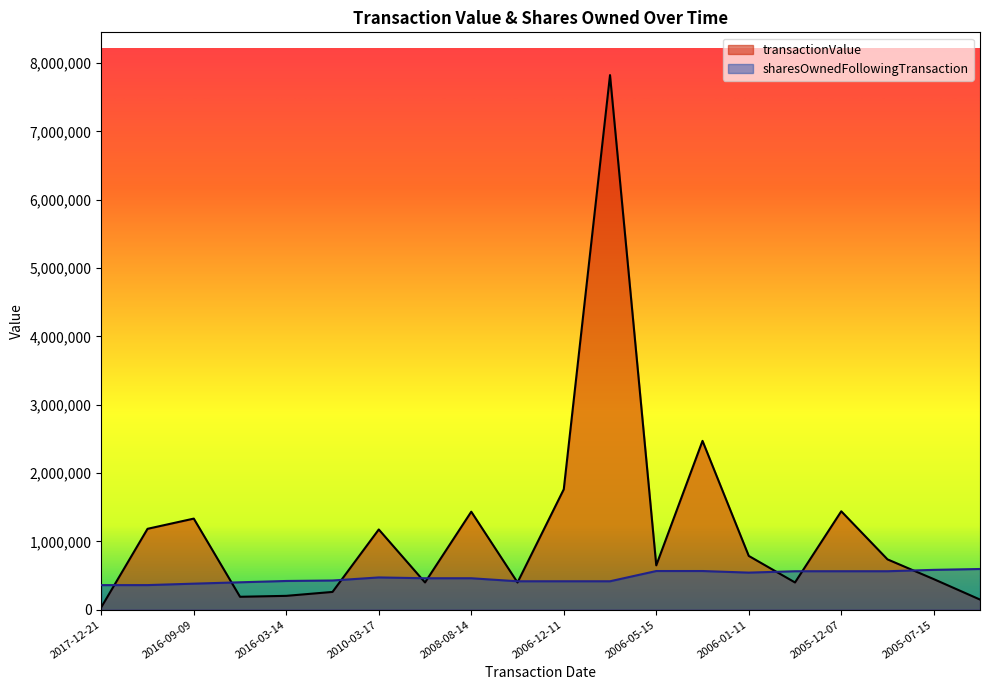

What is the label of the 7th point from the left?

2010-03-17